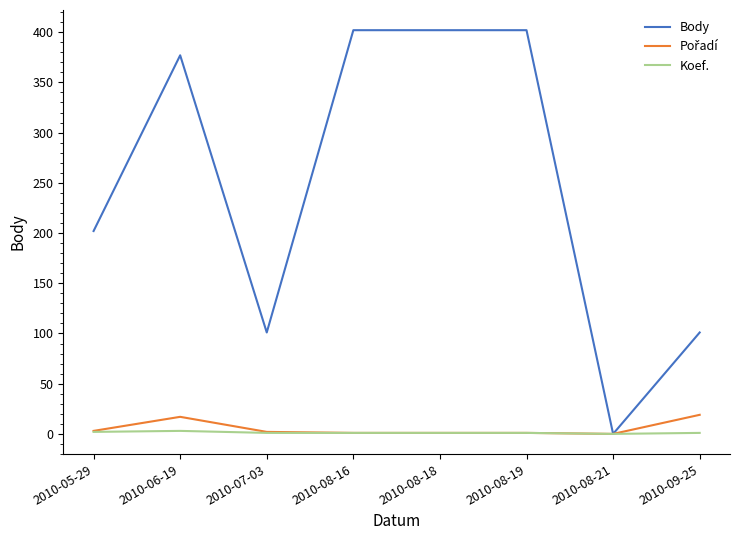

Which series has the largest range (max minus min)?

Body